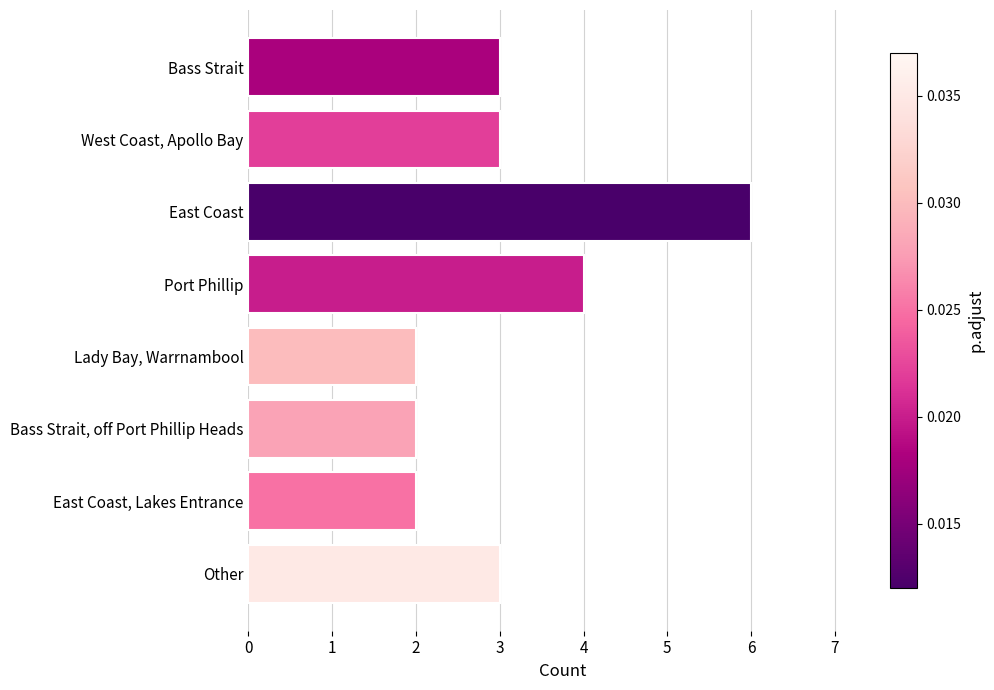

What is the smallest value displayed?

2